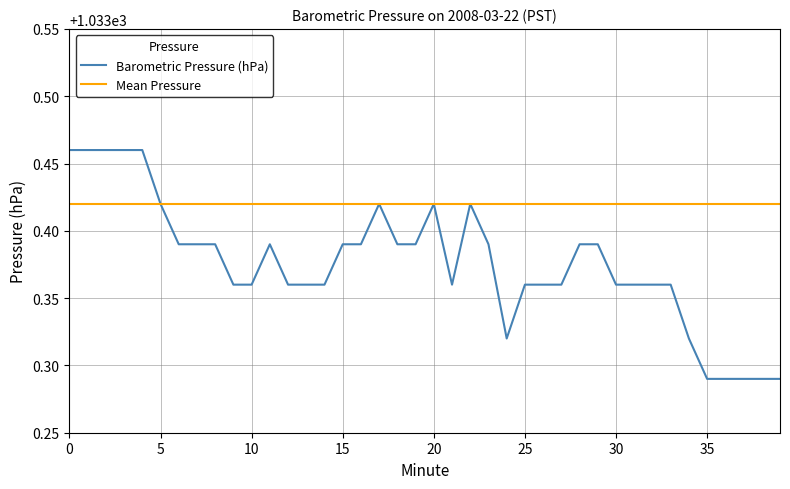

Which series has the largest range (max minus min)?

Barometric Pressure (hPa)